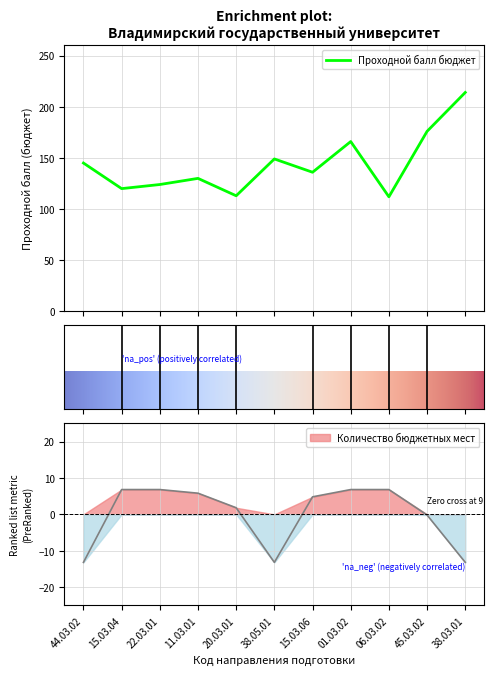

At how many categories does at least one series exceed 201?

1